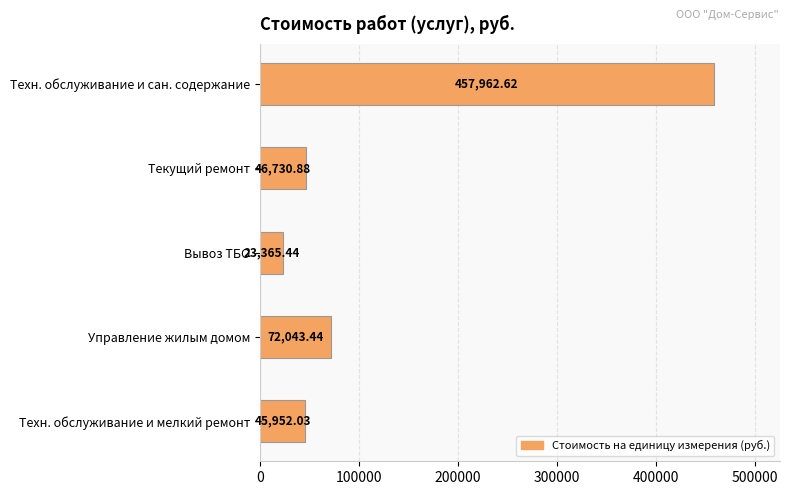

What is the label of the 4th bar from the top?

Управление жилым домом